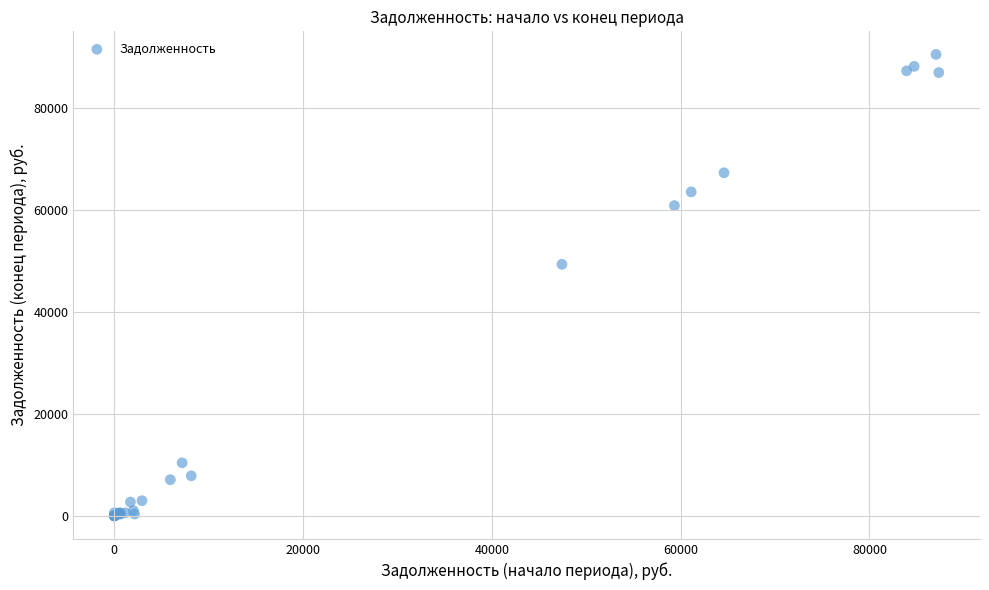

What Y value in the scatter plot is closest to 45298?

49376.0